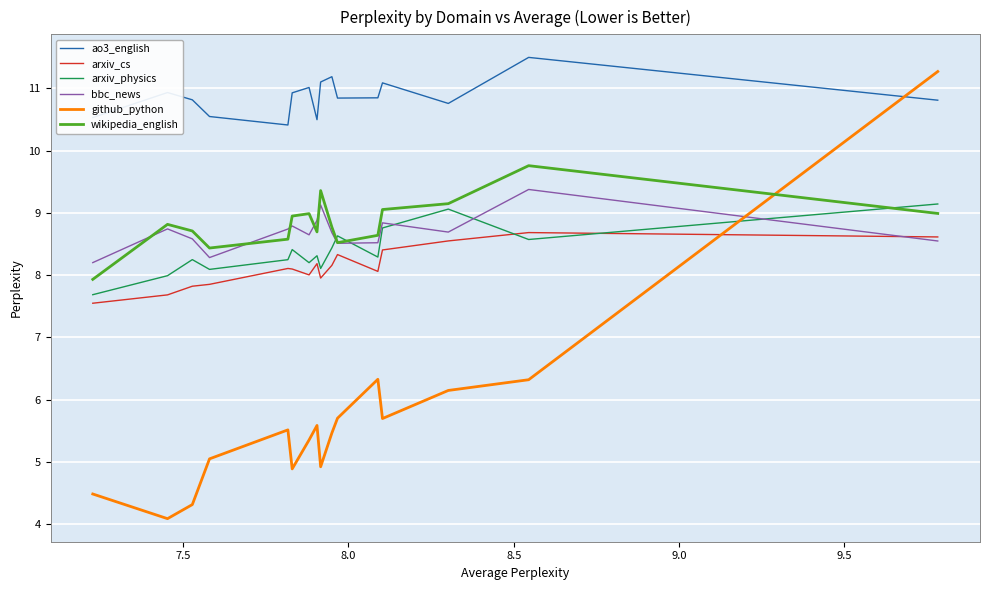

Which series has the largest total across all categories?

ao3_english